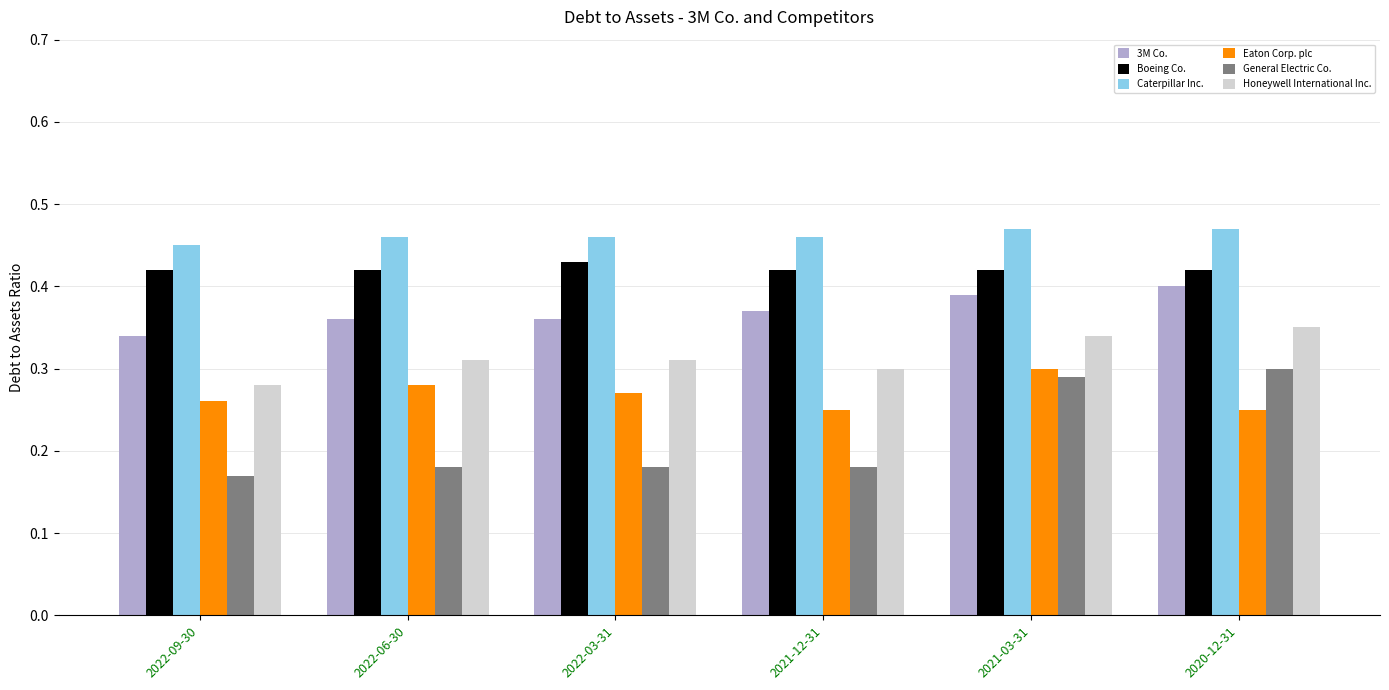

Which series has the widest spread of values?

General Electric Co.